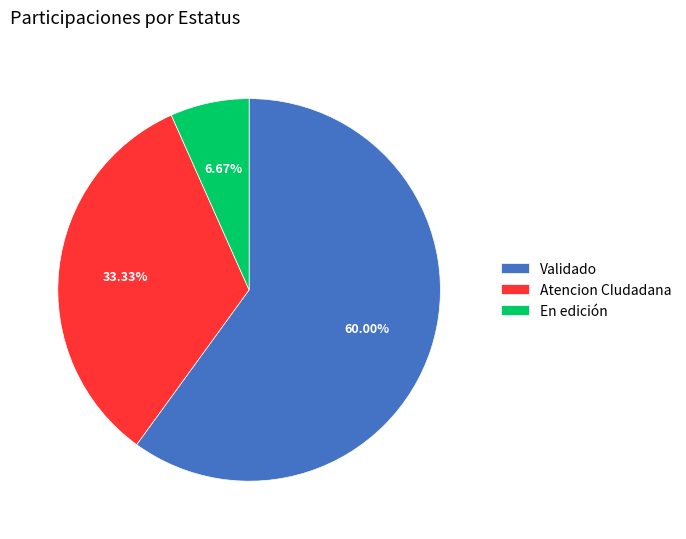

What is the largest slice in the pie chart?

Validado